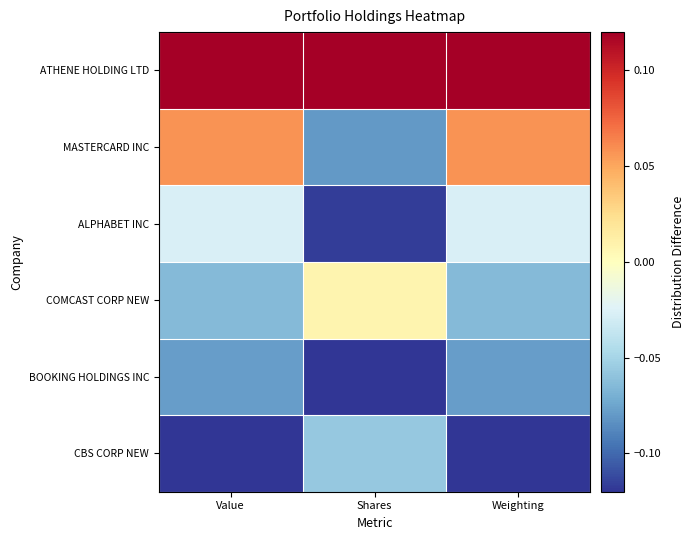

Reading right to left, list all the values displayed in this chart.

ATHENE HOLDING LTD: Weighting=0.1	Shares=0.1	Value=0.1
MASTERCARD INC: Weighting=0.1	Shares=-0.1	Value=0.1
ALPHABET INC: Weighting=-0.0	Shares=-0.1	Value=-0.0
COMCAST CORP NEW: Weighting=-0.1	Shares=0.0	Value=-0.1
BOOKING HOLDINGS INC: Weighting=-0.1	Shares=-0.1	Value=-0.1
CBS CORP NEW: Weighting=-0.1	Shares=-0.1	Value=-0.1